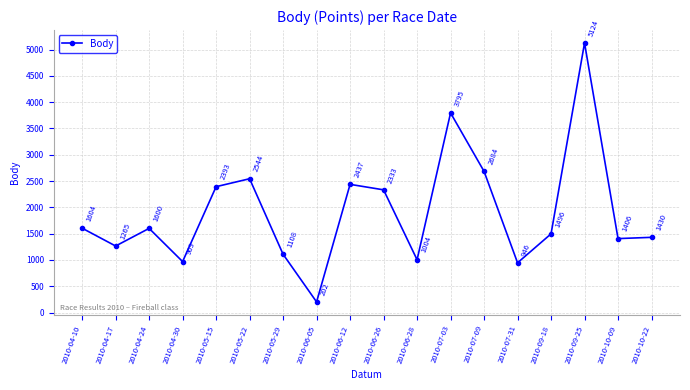

Where is the first local maximum?

2010-04-24